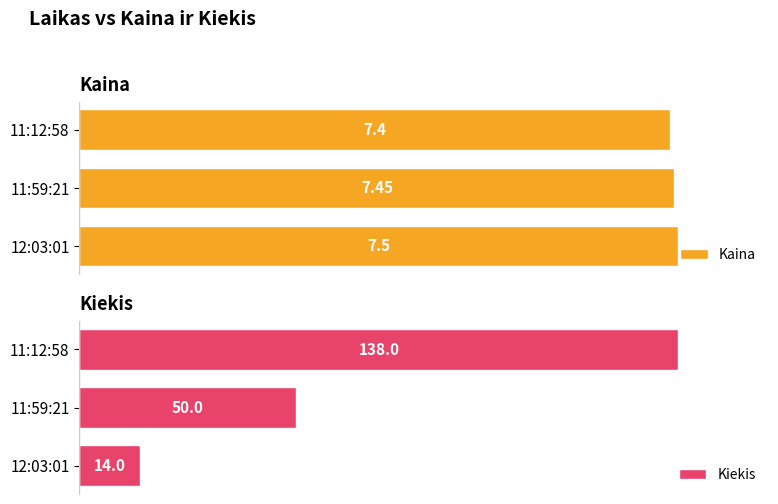

Rank the categories by Kaina value from lowest to highest.

11:12:58, 11:59:21, 12:03:01